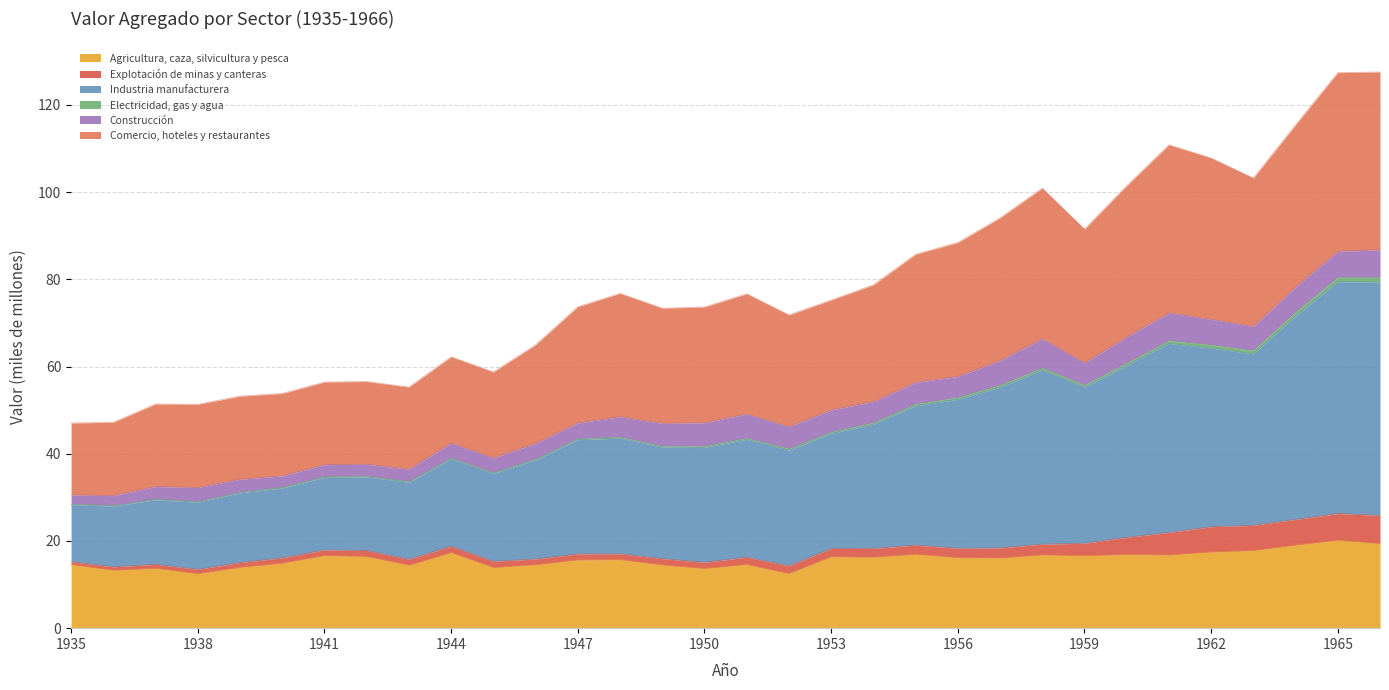

What is the maximum value for Agricultura, caza, silvicultura y pesca?

20.2